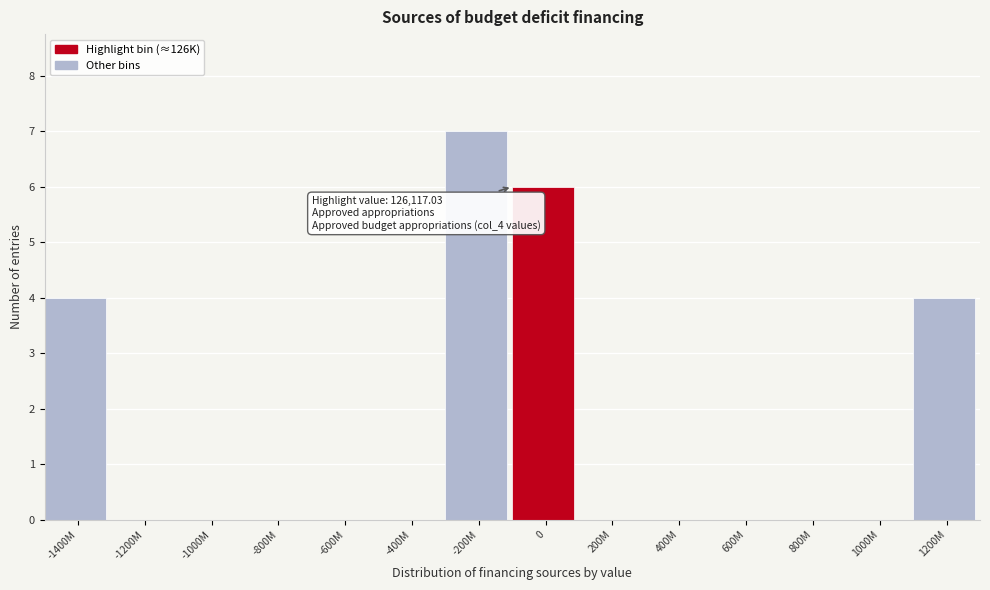

Reading left to right, transcribe all the data shown in this chart.

-1400M=4	-1200M=0	-1000M=0	-800M=0	-600M=0	-400M=0	-200M=7	0=6	200M=0	400M=0	600M=0	800M=0	1000M=0	1200M=4